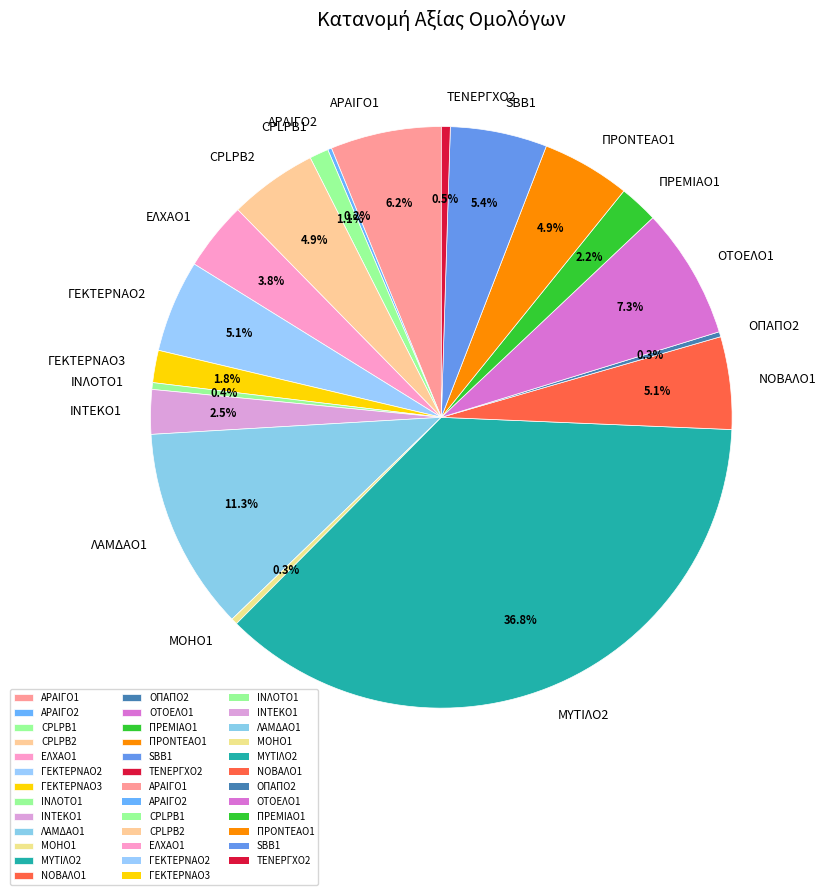

Which category has the biggest portion of the pie?

ΜΥΤΙΛΟ2